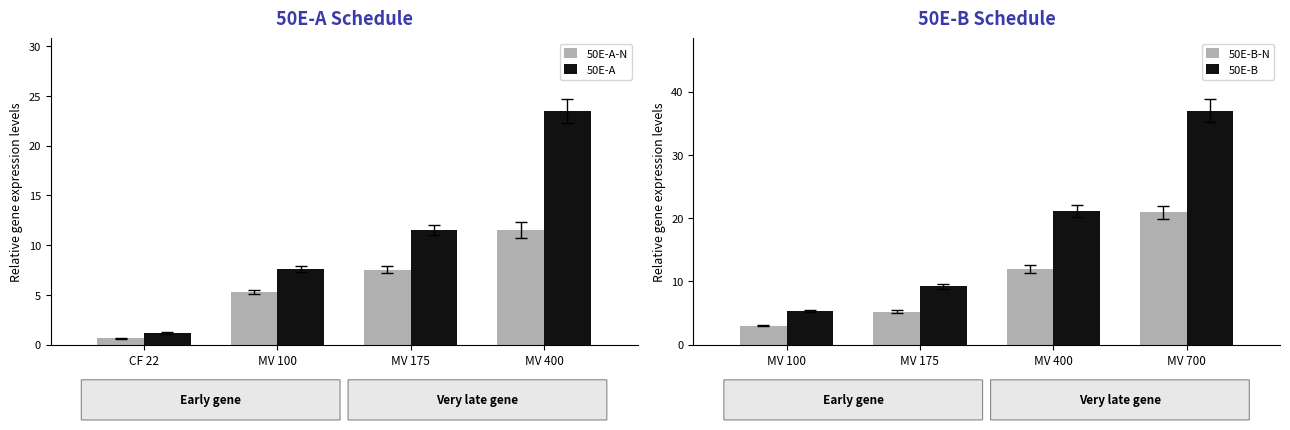

Is it true that 50E-A equals 23.4 at MV 400?

True